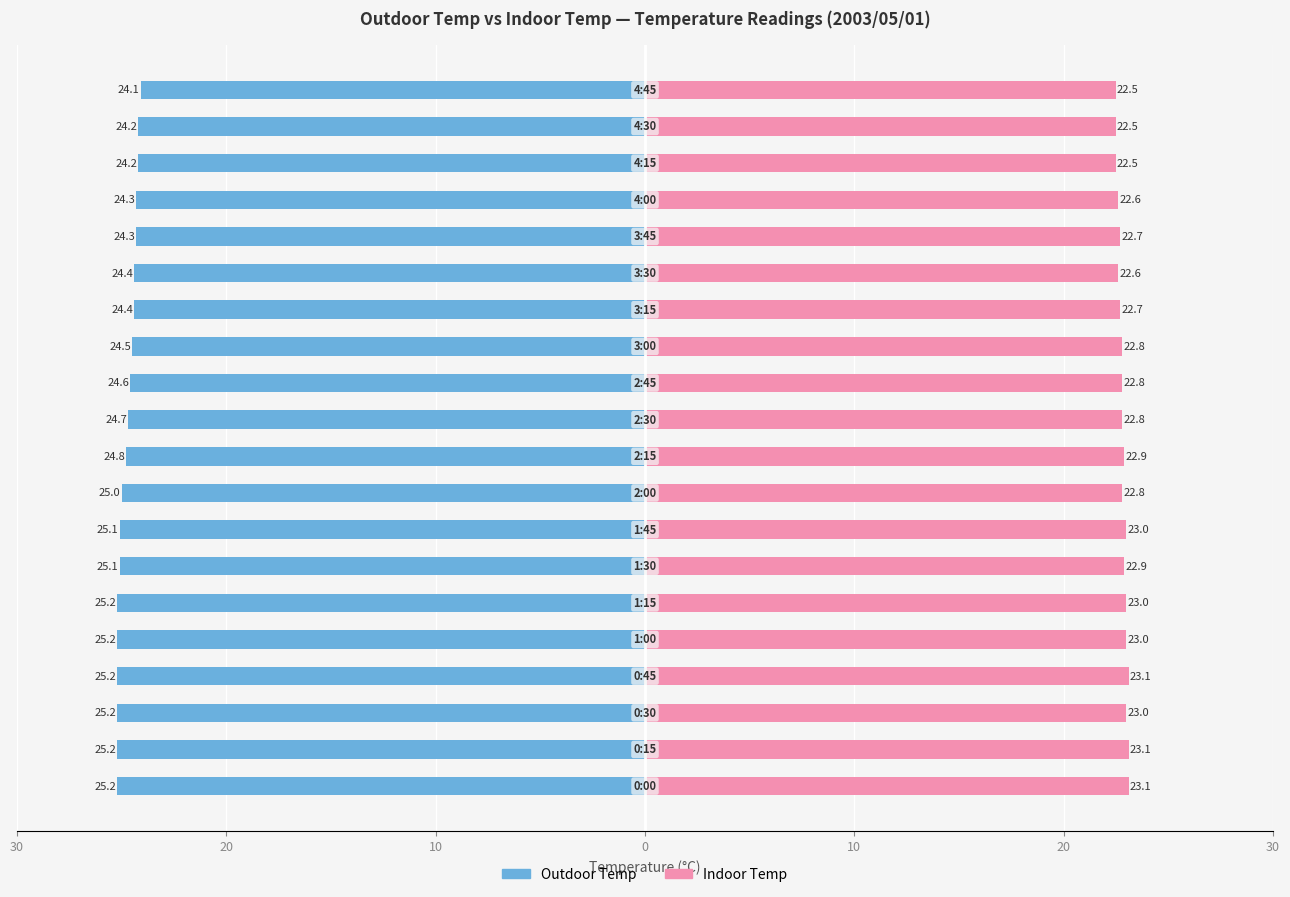

True or false: Indoor Temp has a value of 35.0 at 11.

False